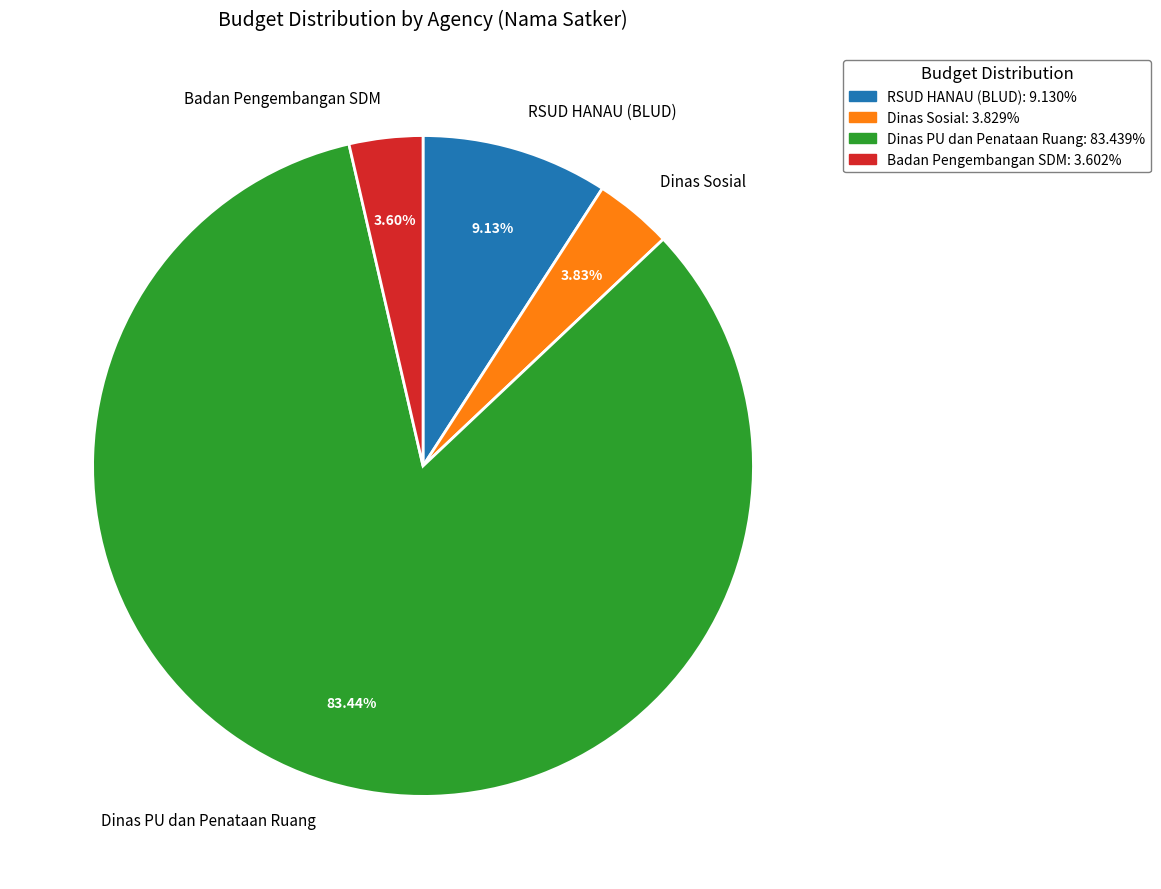

Which category has the biggest portion of the pie?

Dinas PU dan Penataan Ruang